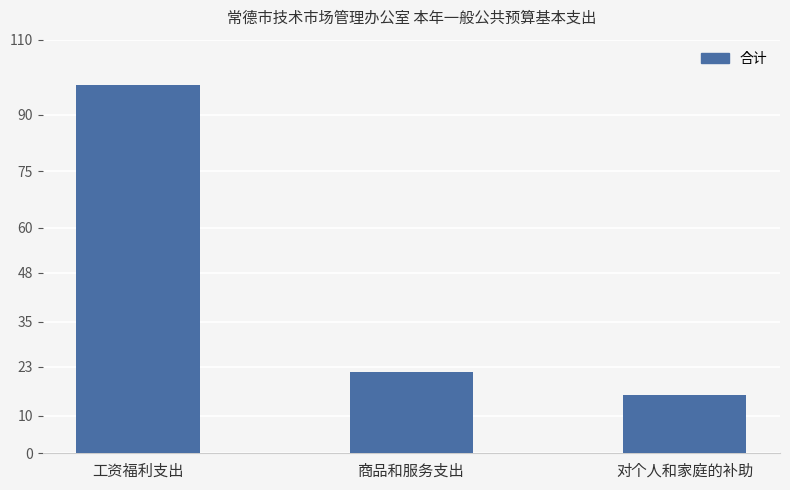

What is the sum of the values at 工资福利支出 and 对个人和家庭的补助?

113.4